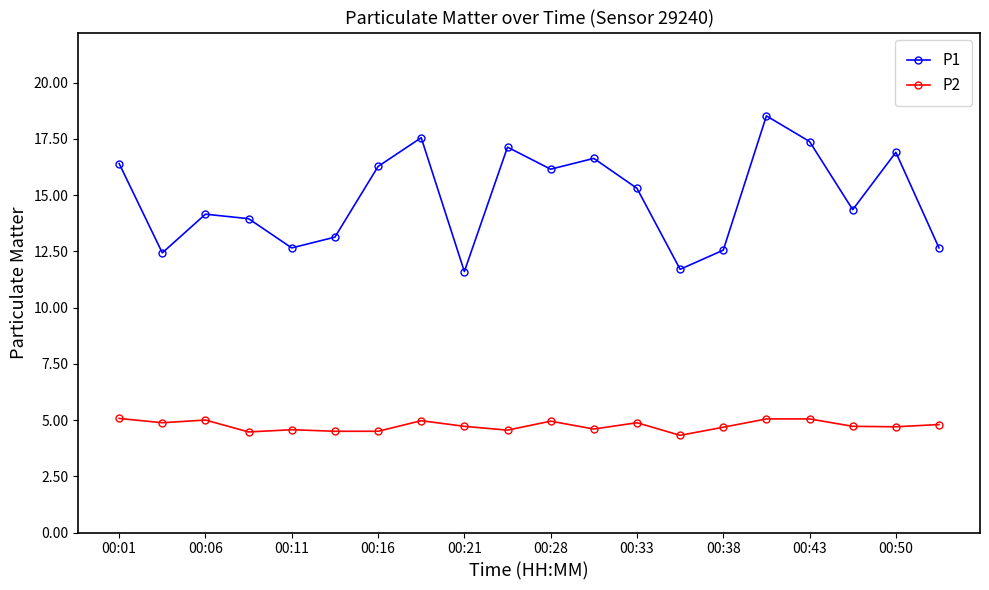

List the series in order of their overall mean, lowest first.

P2, P1